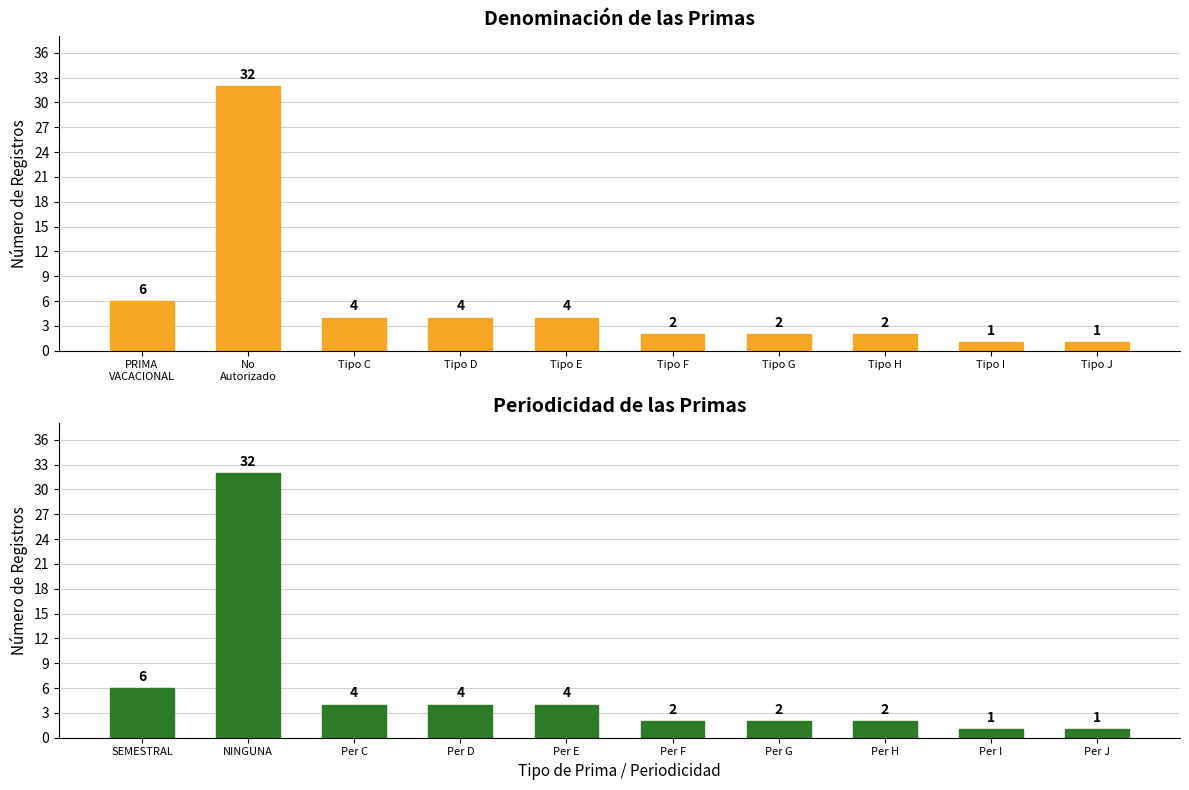

Which series has the largest total across all categories?

Denominación